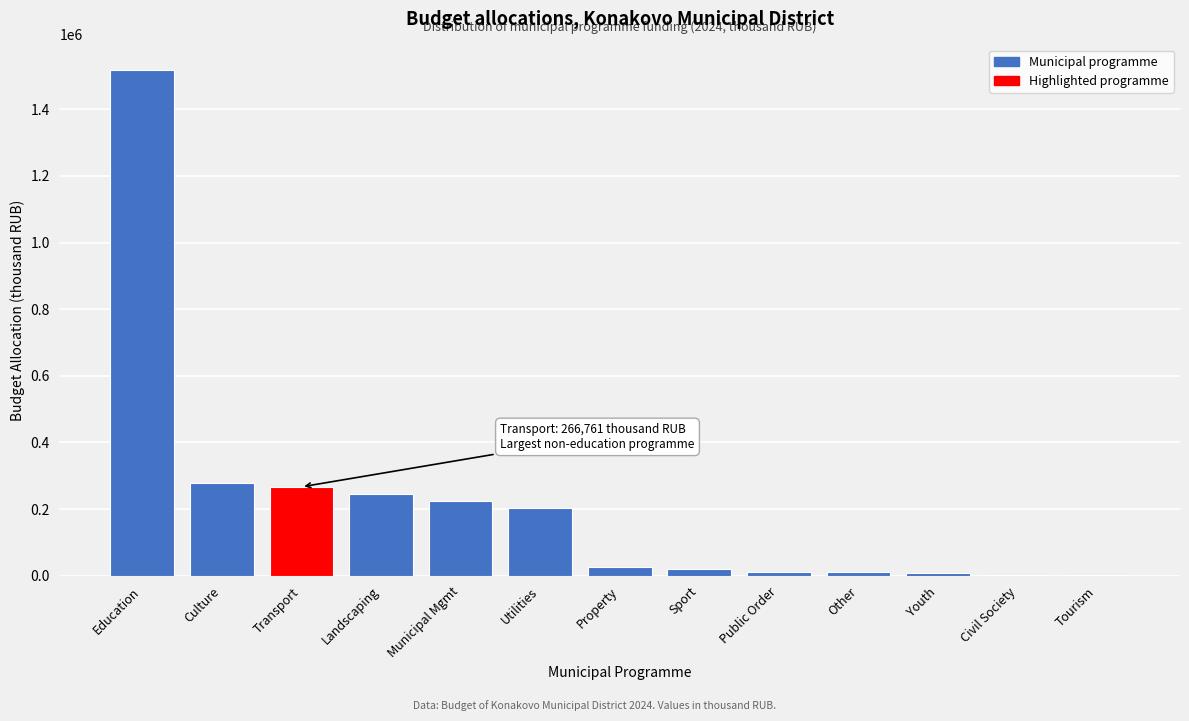

True or false: the data shows 225293.0 at Municipal Mgmt.

True